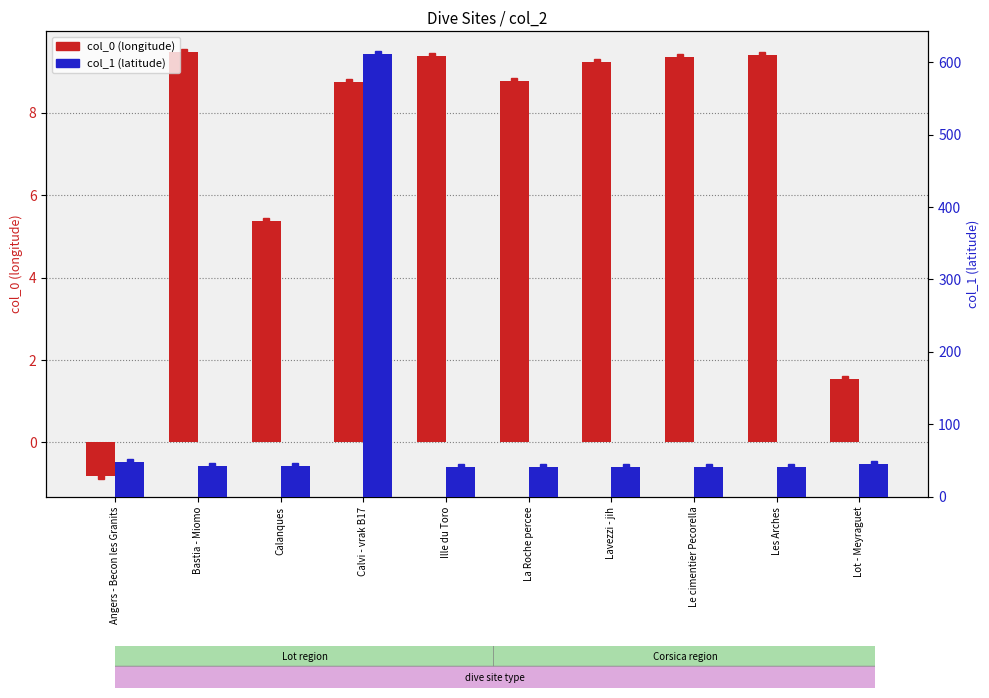

What is the greatest value displayed?

611.8